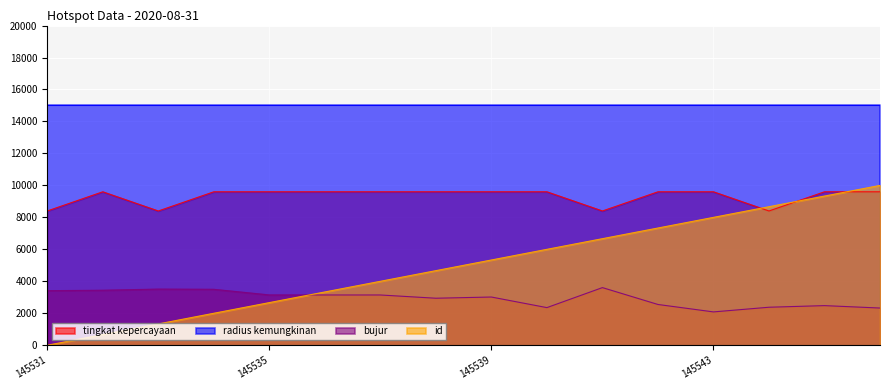

The value of radius kemungkinan at 145531 is 7248.9. True or false?

False